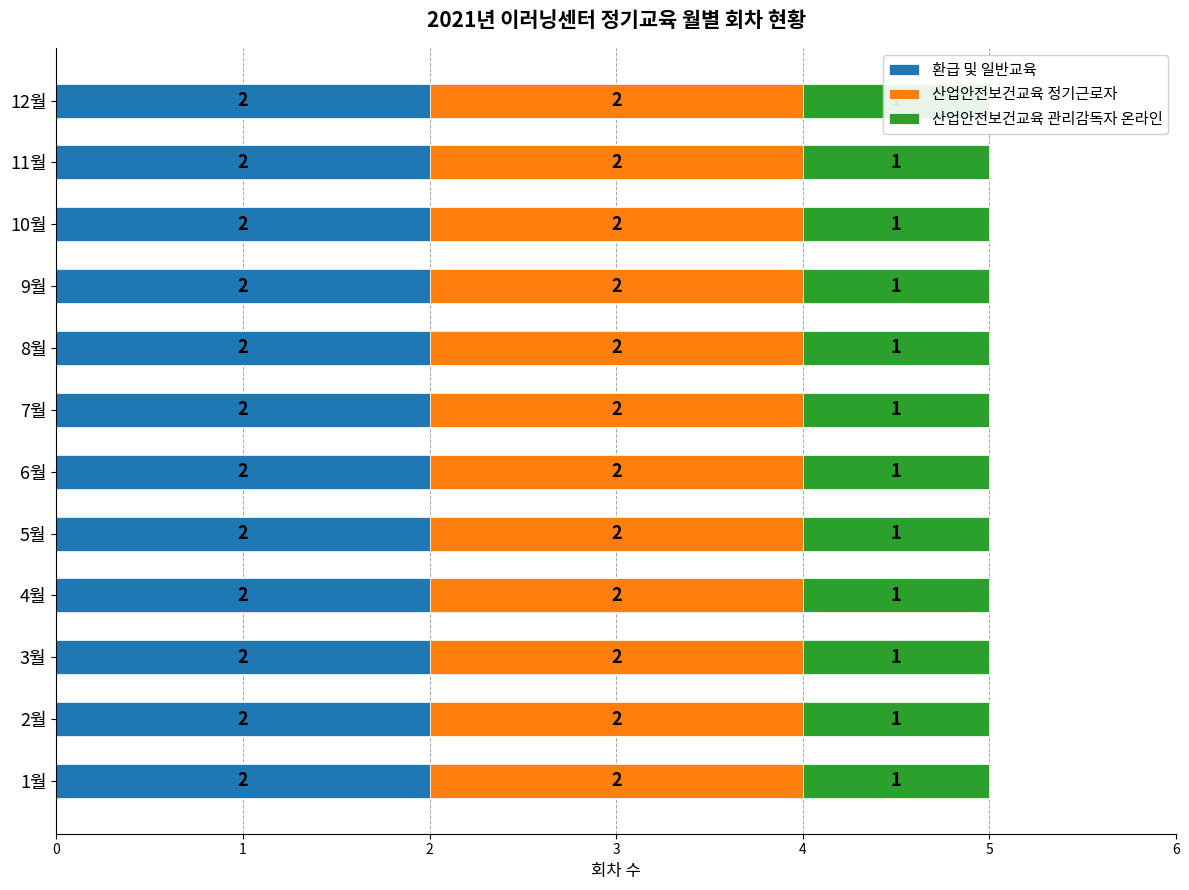

At how many categories does at least one series exceed 1?

12